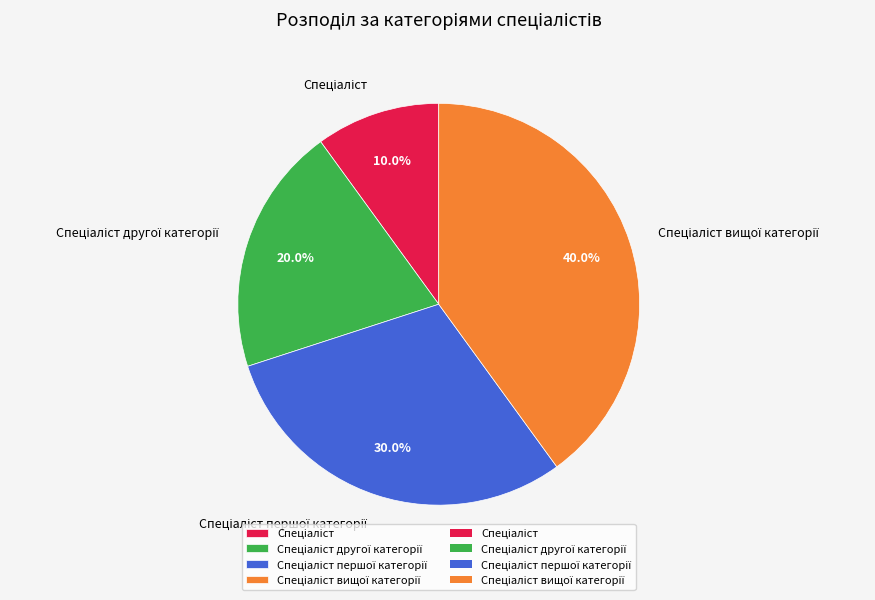

Is there a majority slice in this chart?

No